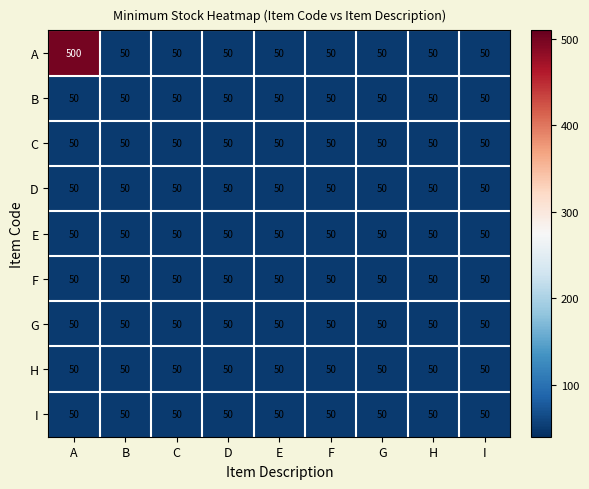

What is the minimum value shown in the chart?

50